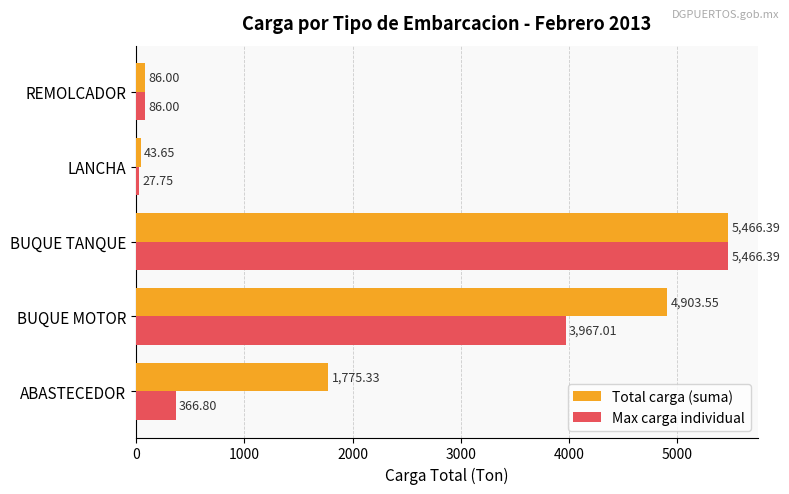

What is the difference between the maximum and minimum values in the Total carga (suma) series?

5422.7